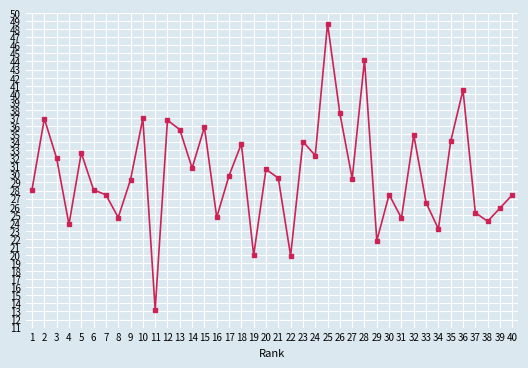

What is the difference between the values at 33 and 14?

4.3